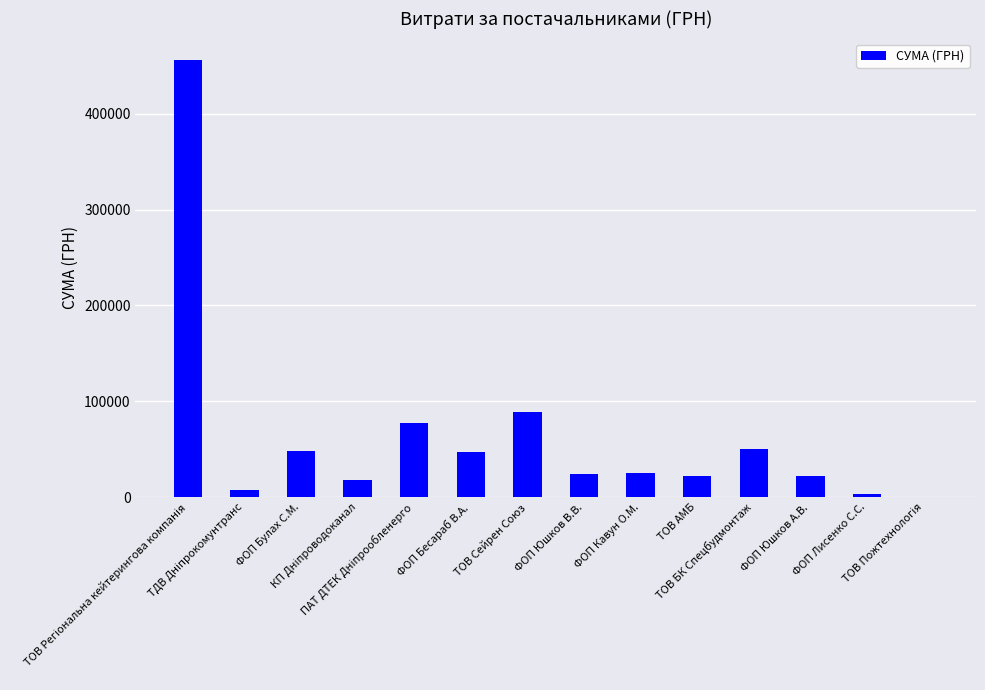

What is the sum of all values?

893415.7